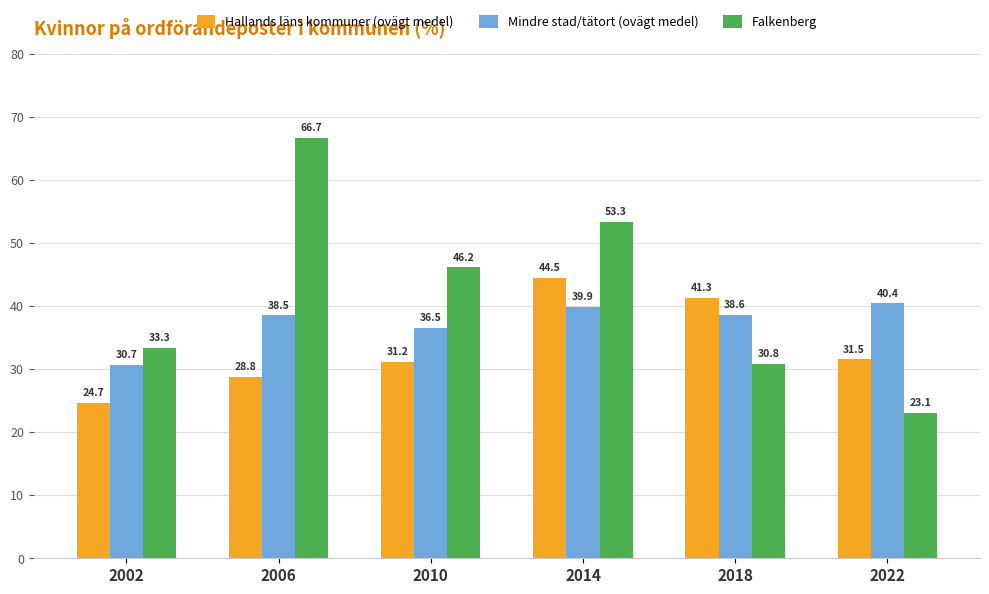

The Mindre stad/tätort (ovägt medel) series shows 19.3 at 2014. True or false?

False